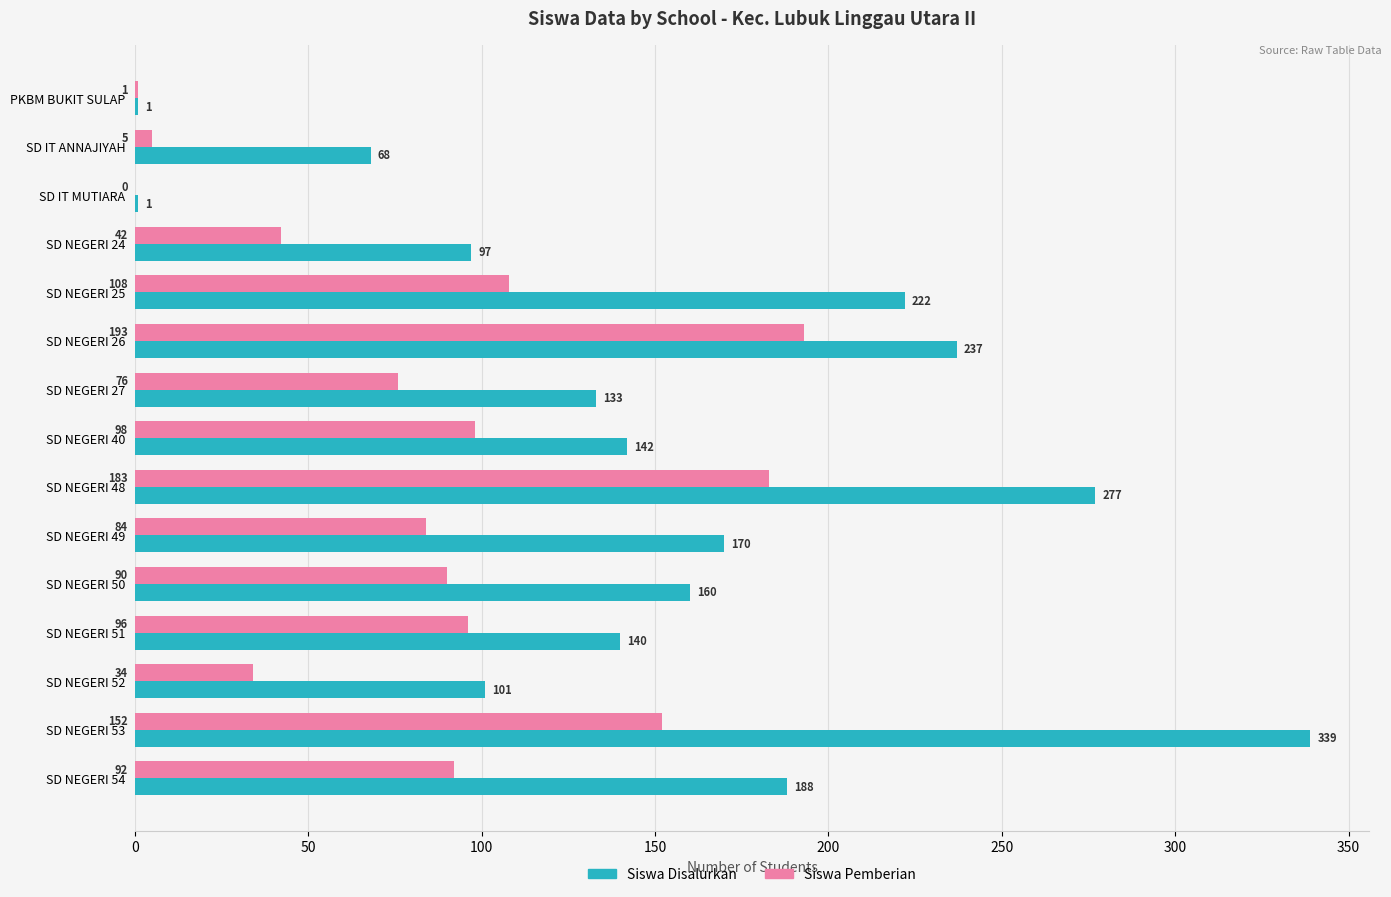

The Siswa Pemberian series shows 5 at SD IT ANNAJIYAH. True or false?

True